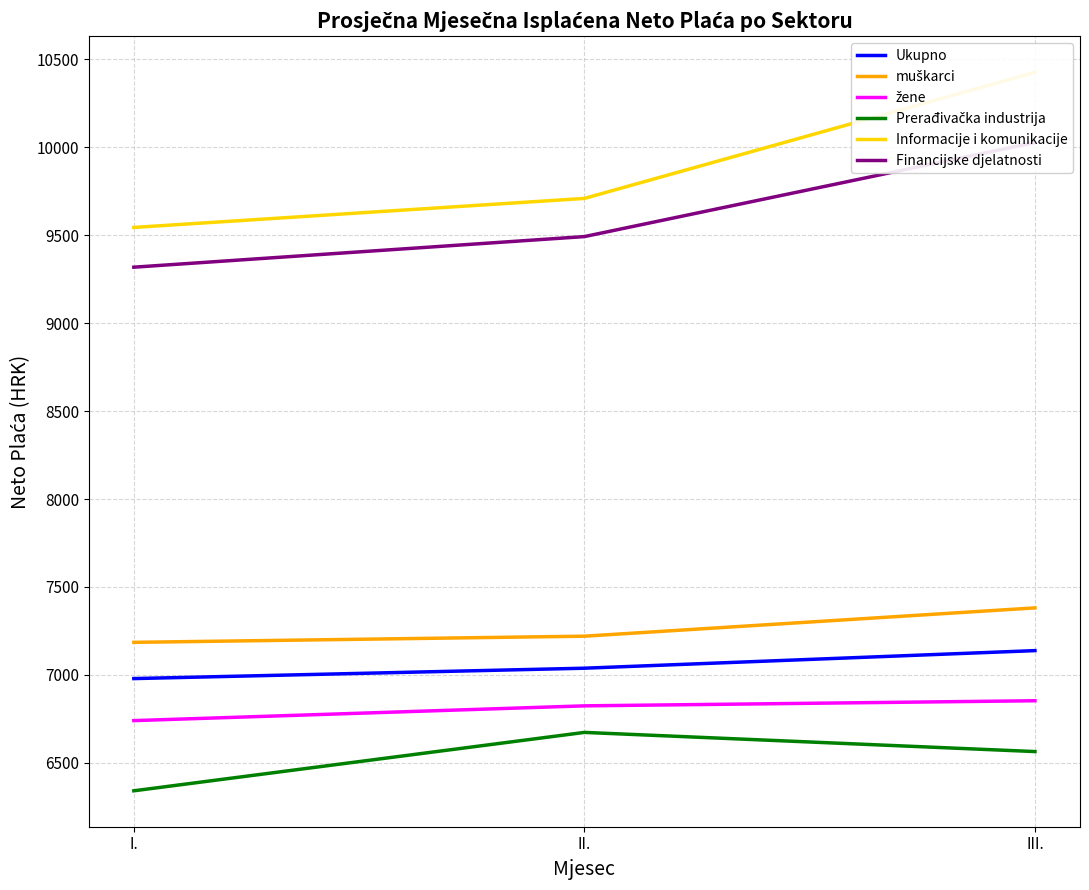

What is the approximate value of Prerađivačka industrija at III., to the nearest 5?

6565